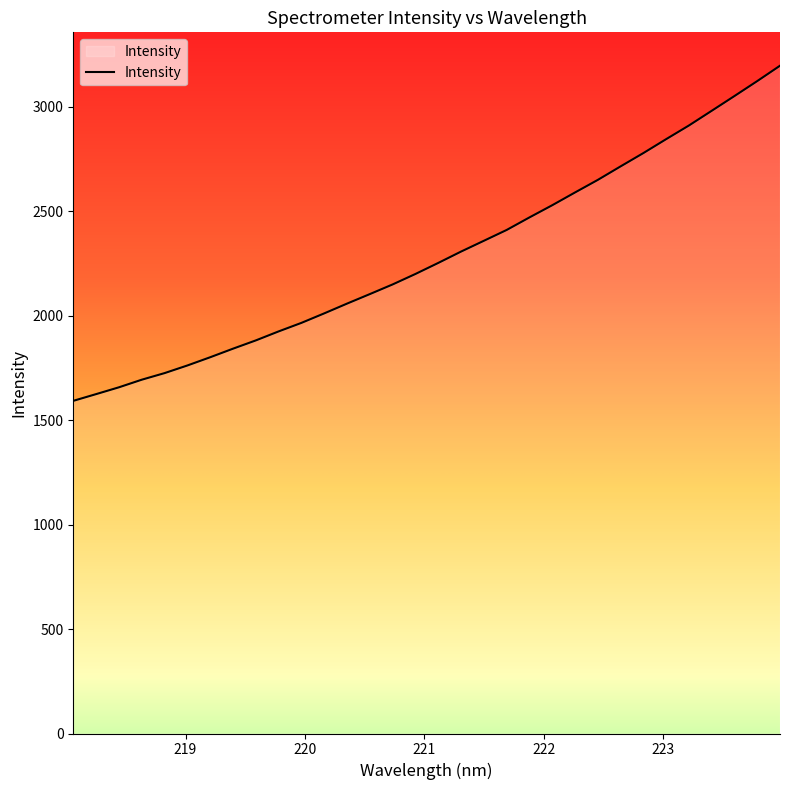

What is the maximum value shown in the chart?

3195.3